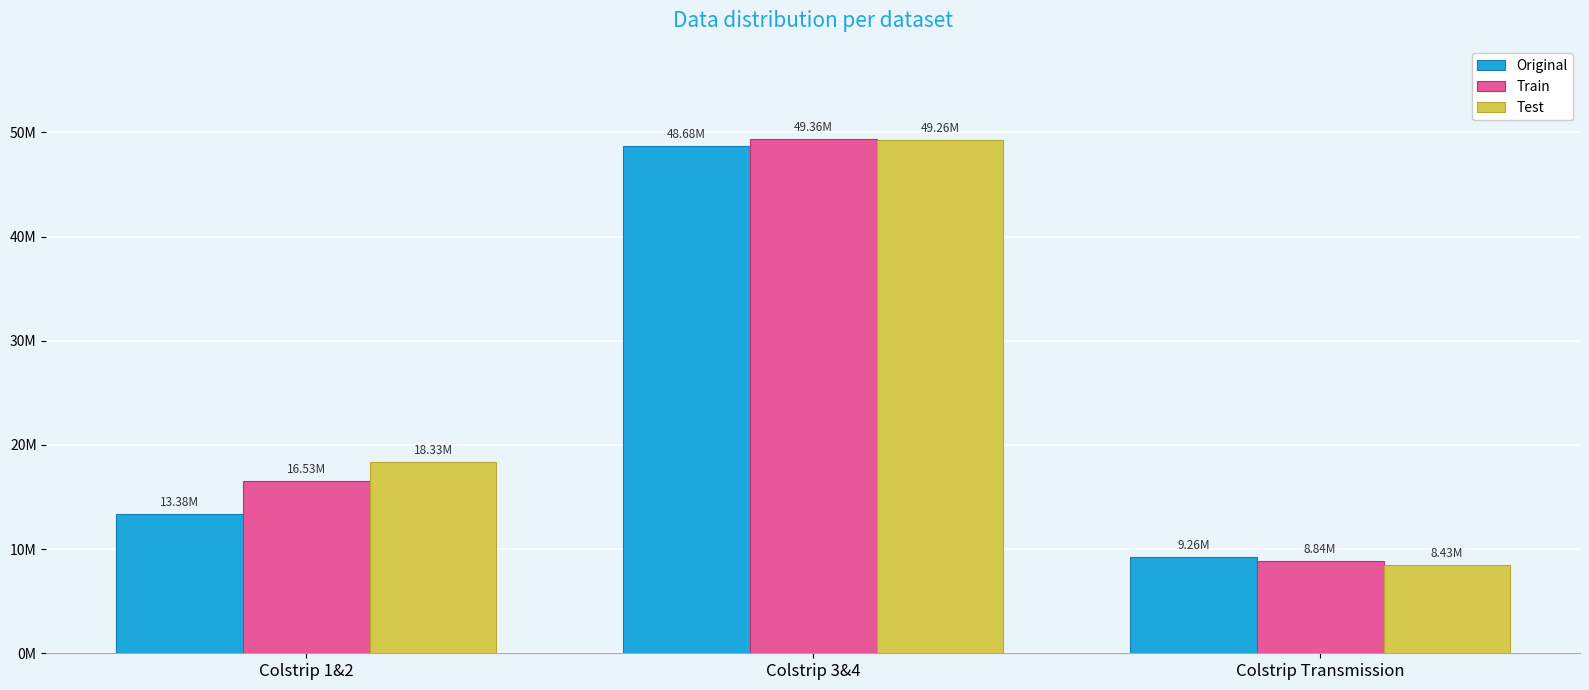

Rank the series by their maximum value, from lowest to highest.

Original, Test, Train